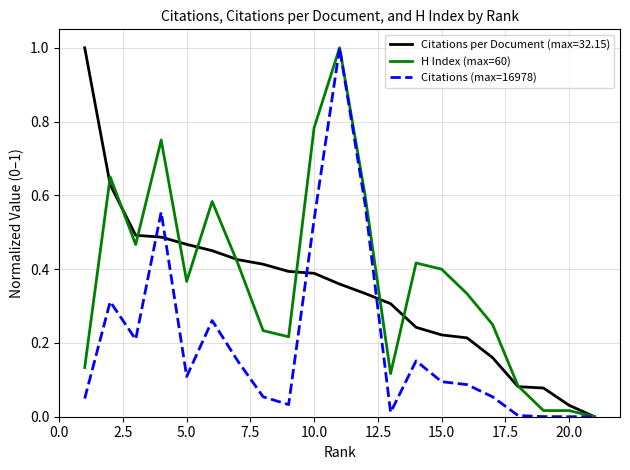

Rank the series by their average value, from highest to lowest.

H Index (max=60), Citations per Document (max=32.15), Citations (max=16978)